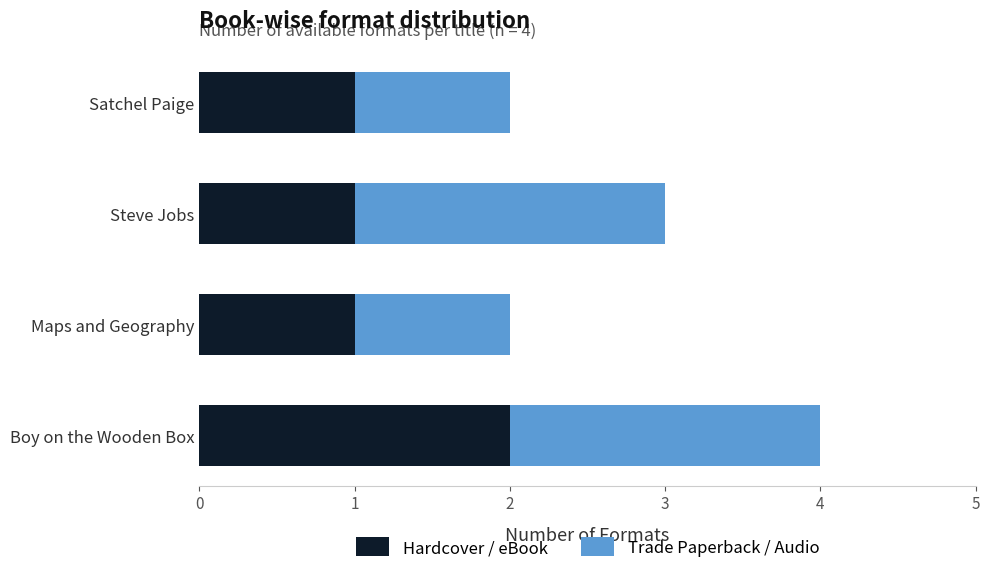

What is the sum of all Hardcover / eBook values?

5